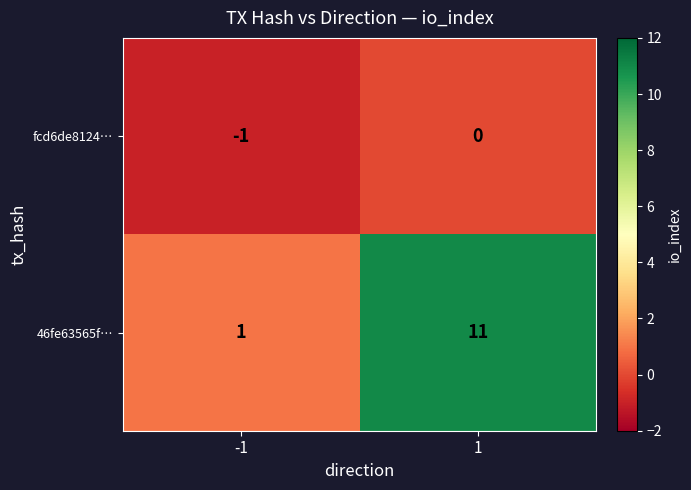

Between -1 and 1, which series saw the biggest shift?

46fe63565f…